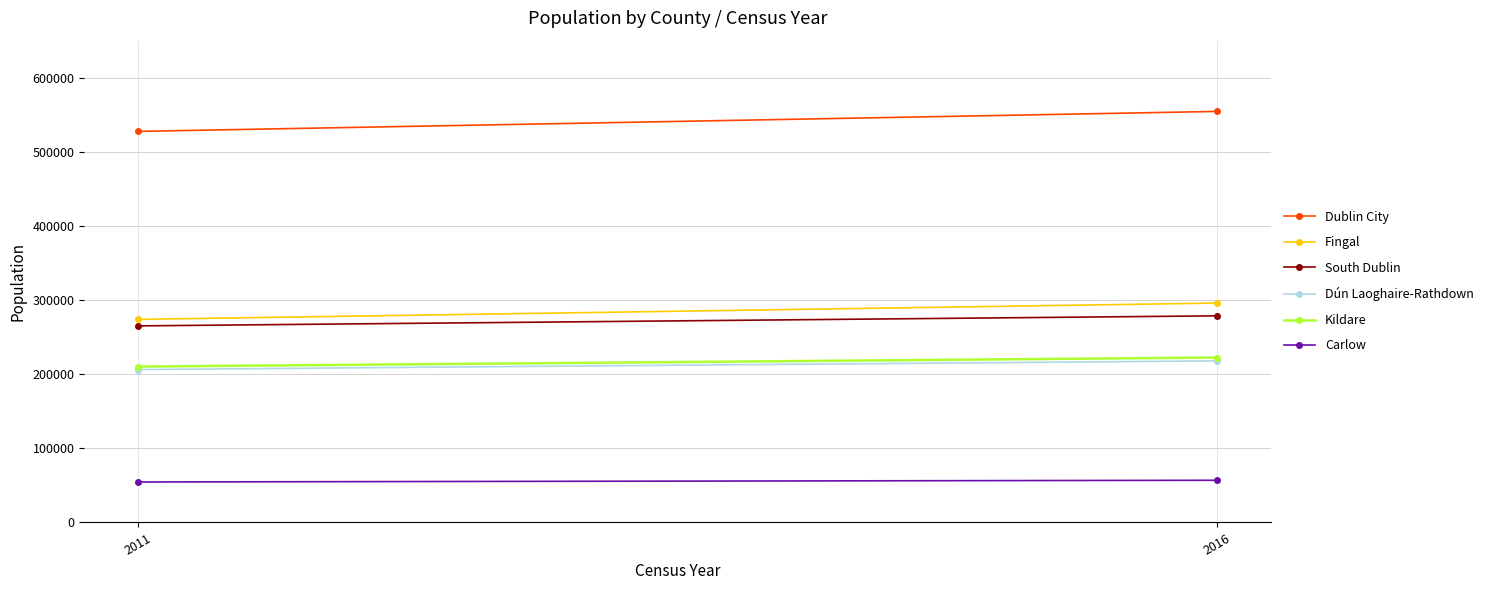

At how many categories does at least one series exceed 249484?

2